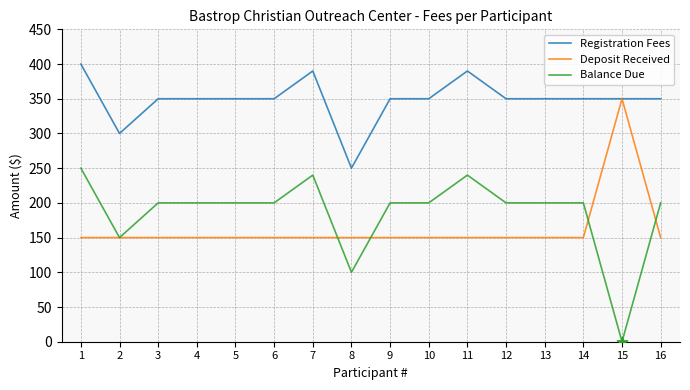

Is the value of Balance Due at 14 greater than the value of Registration Fees at 16?

No